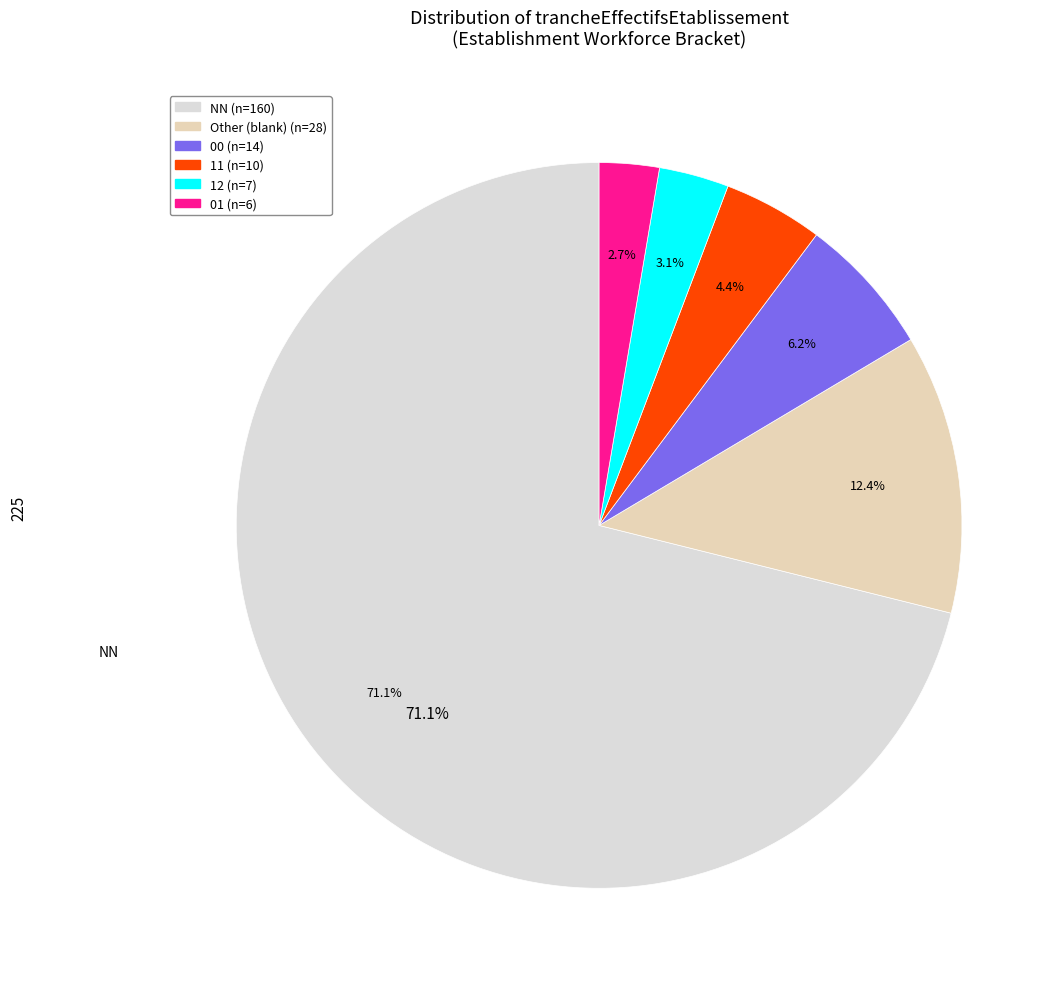

Is it true that Other is 12% of the pie?

True